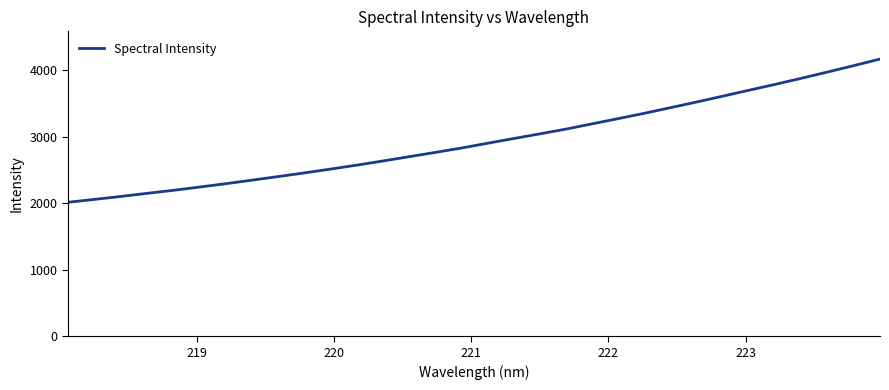

True or false: there are more than 0 points higher than both neighbors.

False